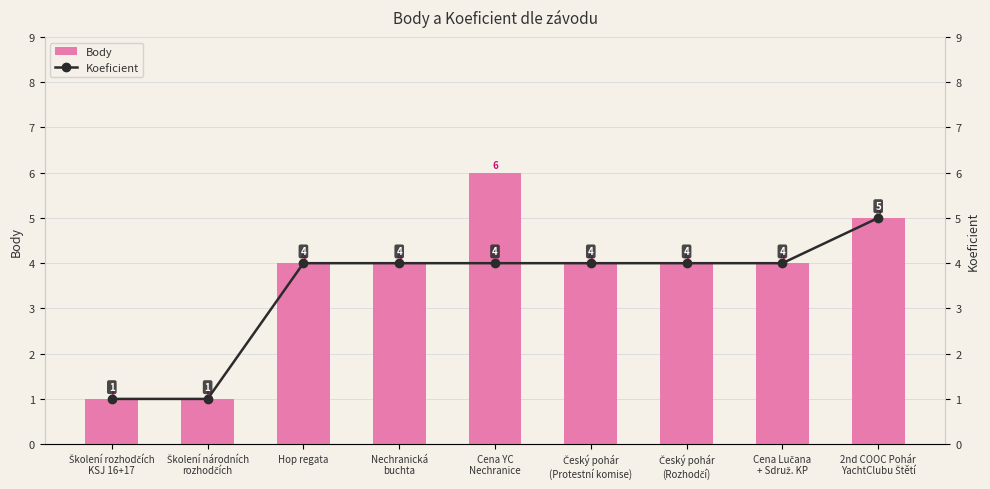

Which series has the widest spread of values?

Body